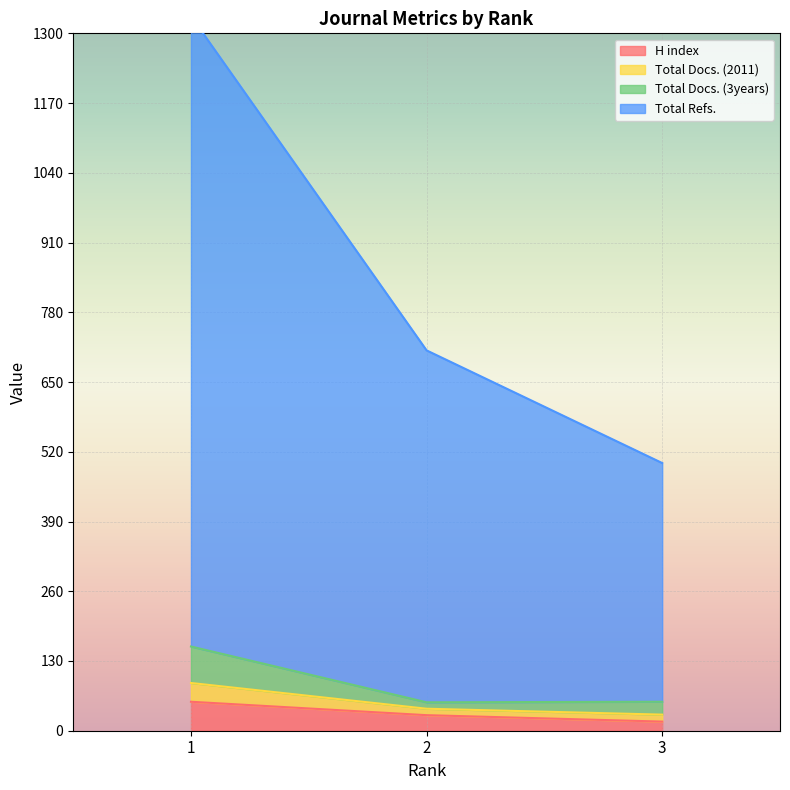

At which category does the chart reach its peak across all series?

1